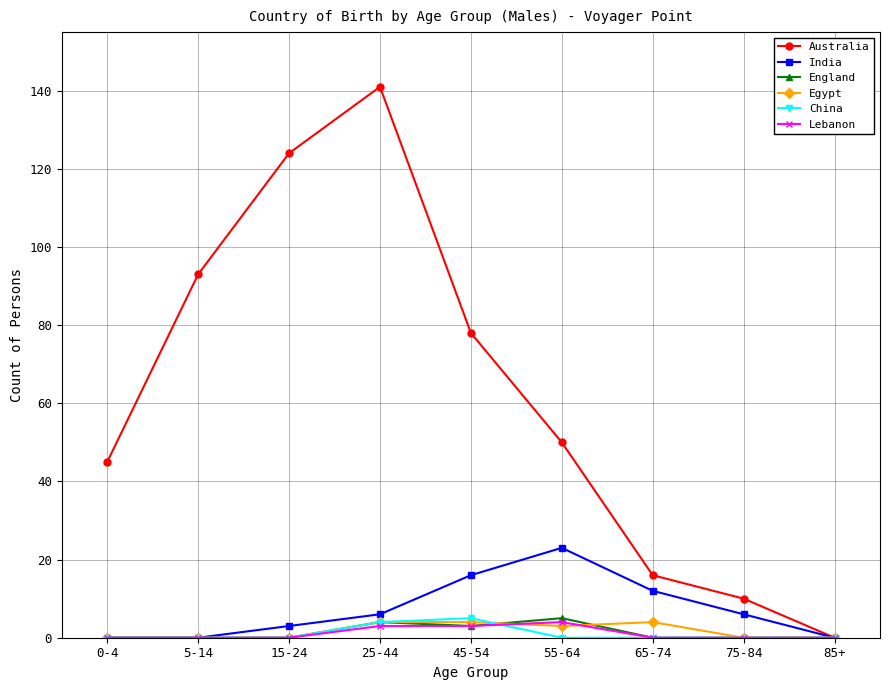

True or false: Lebanon has more than 0 interior local peaks.

True